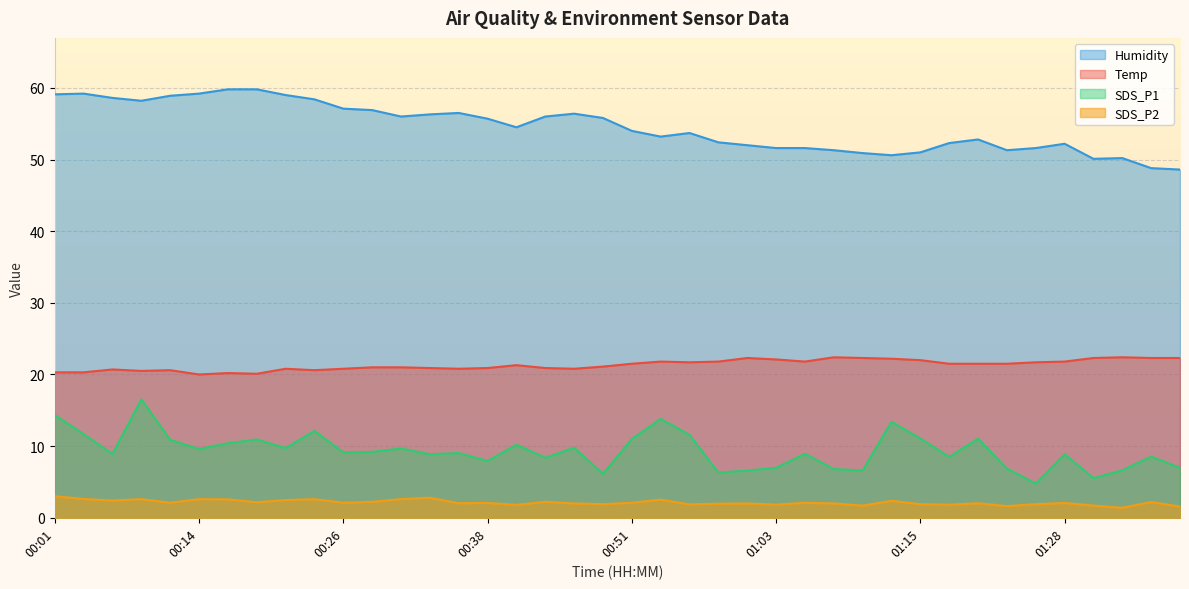

Which series has the largest range (max minus min)?

SDS_P1